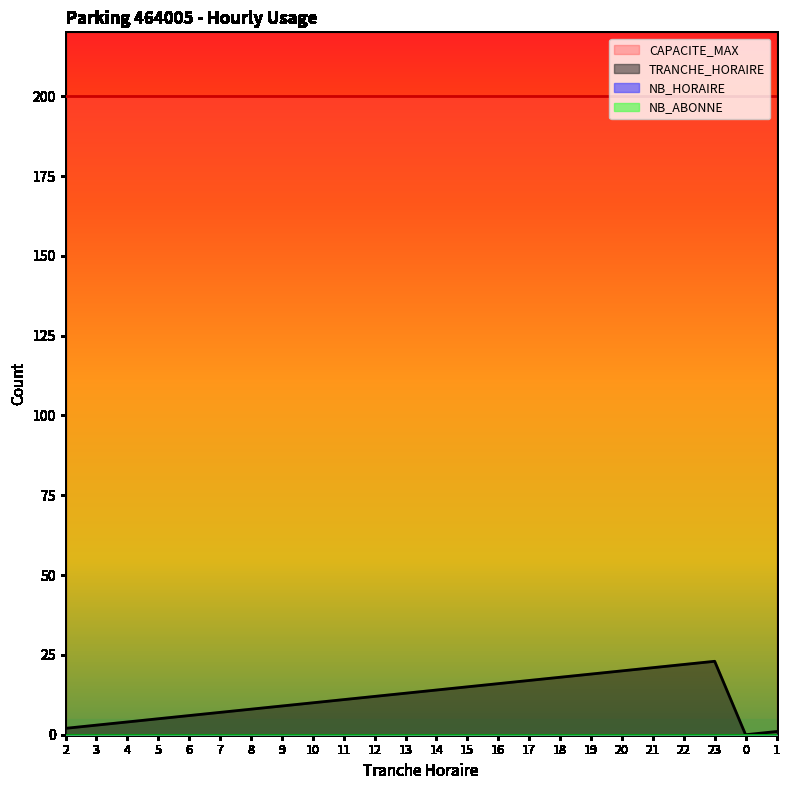

At which category is the sum across all series the highest?

23